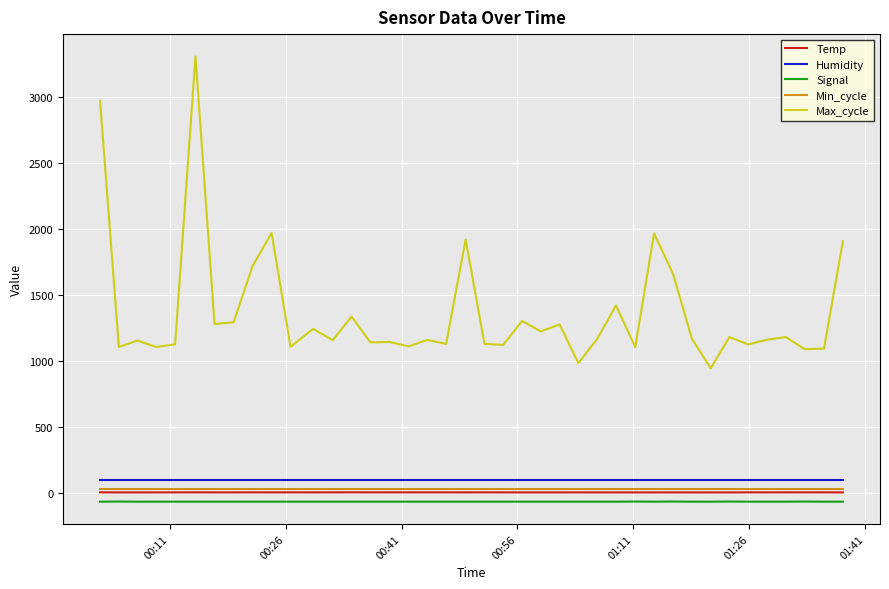

What are all the series names shown in the legend?

Temp, Humidity, Signal, Min_cycle, Max_cycle